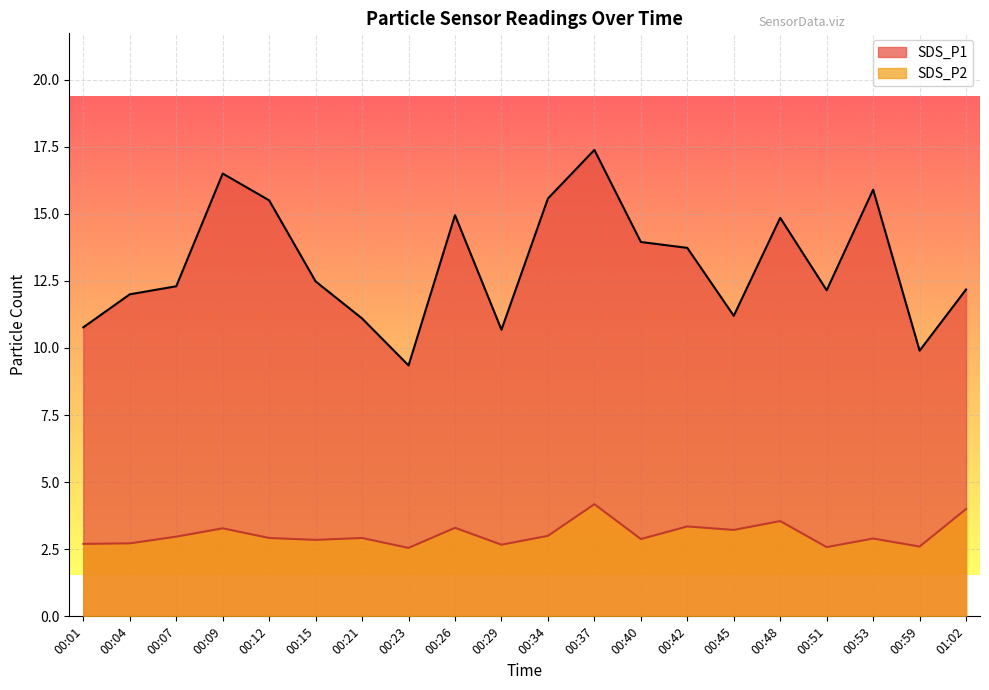

What is the label of the 9th point from the left?

00:26